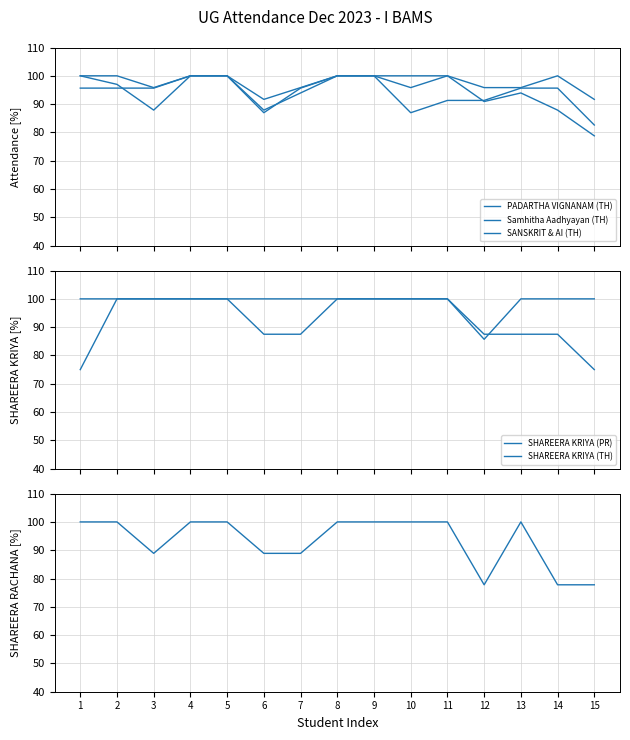

Which series has the largest total across all categories?

SHAREERA KRIYA (PR)